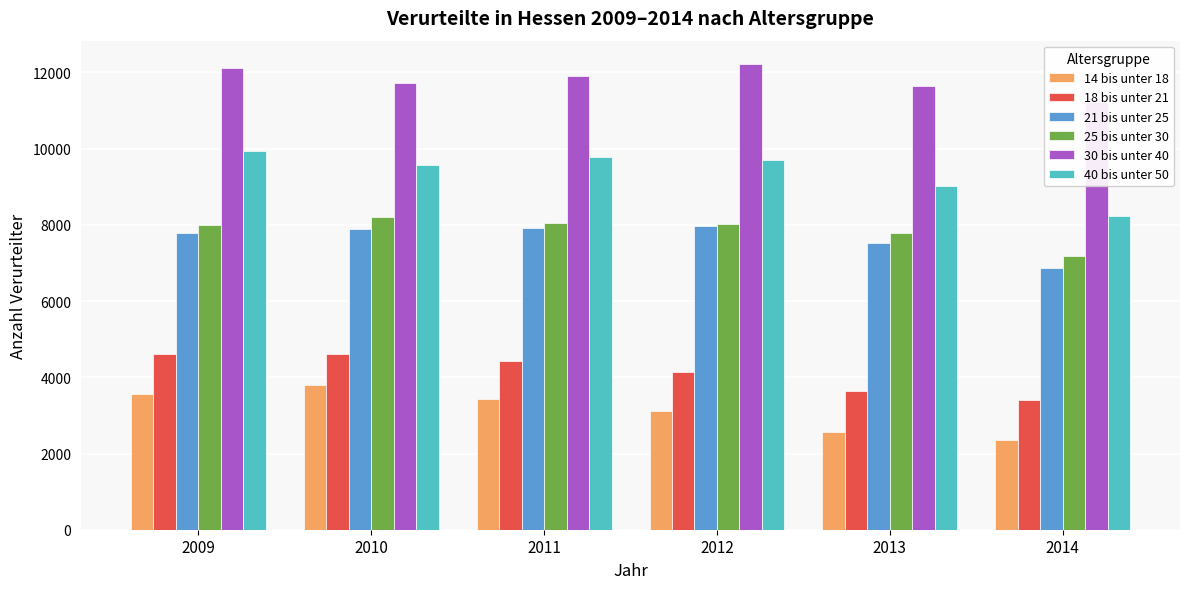

The 18 bis unter 21 series shows 4439 at 2011. True or false?

True